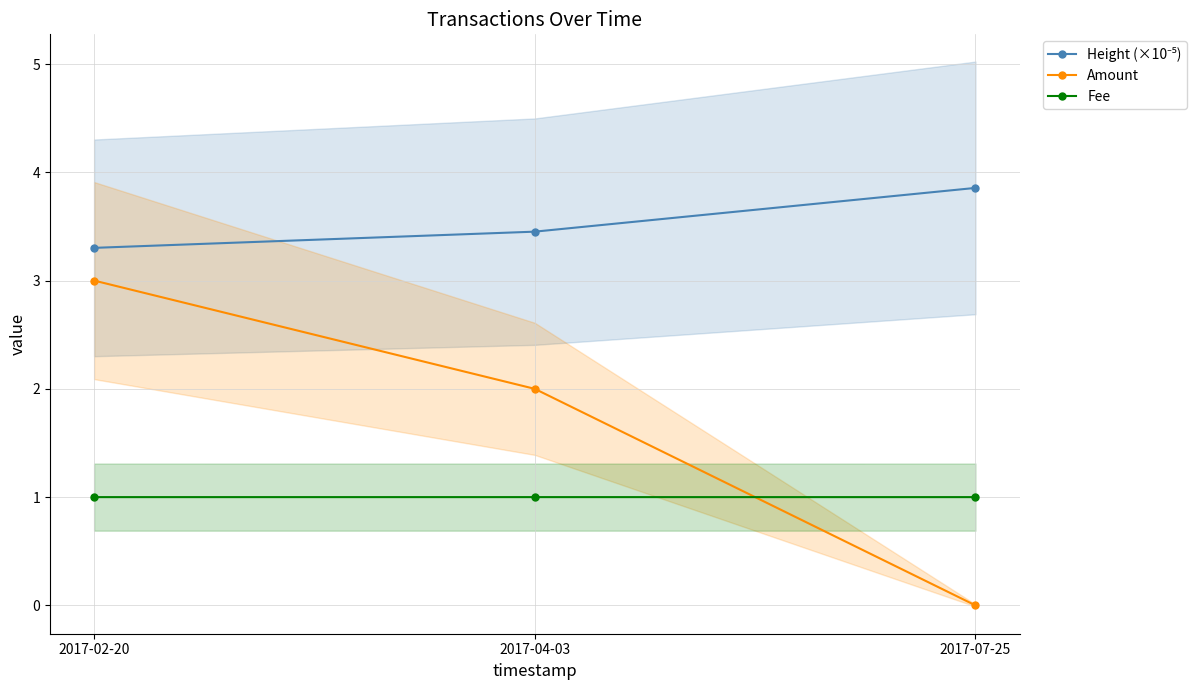

Is it true that Height (×10⁻⁵) equals 3.5 at 2017-04-03?

True